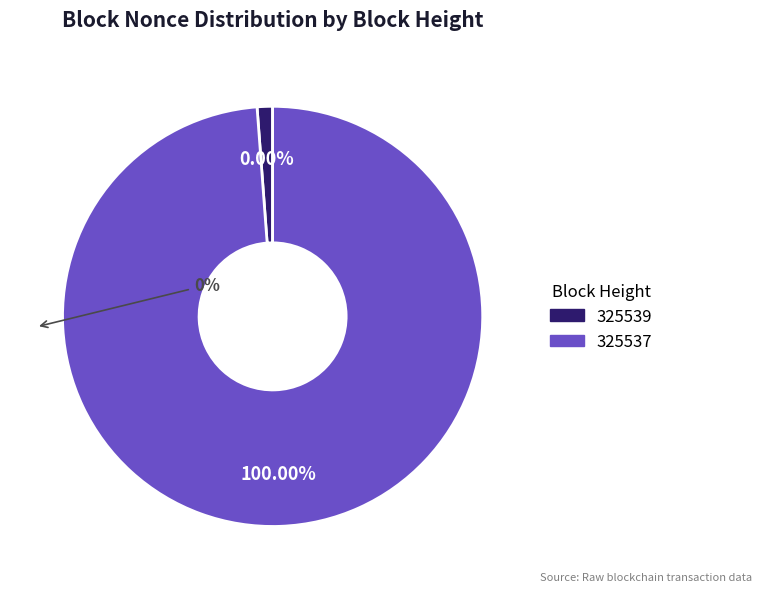

Which has a higher value, 325537 or 325539?

325537